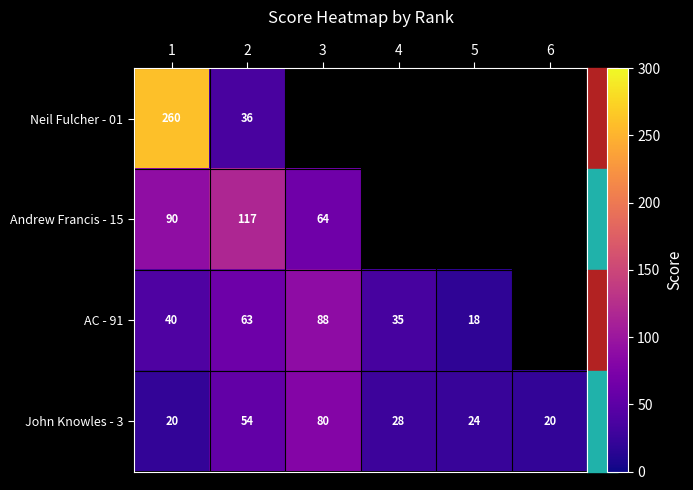

What is the difference between the highest and lowest values at 1?

240